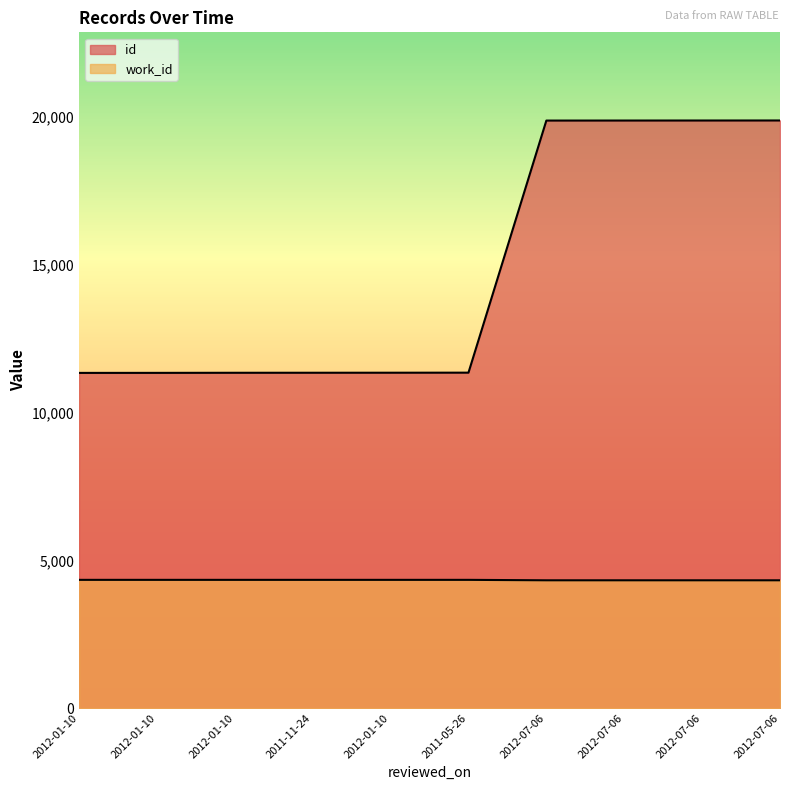

True or false: id and work_id intersect in this chart.

False